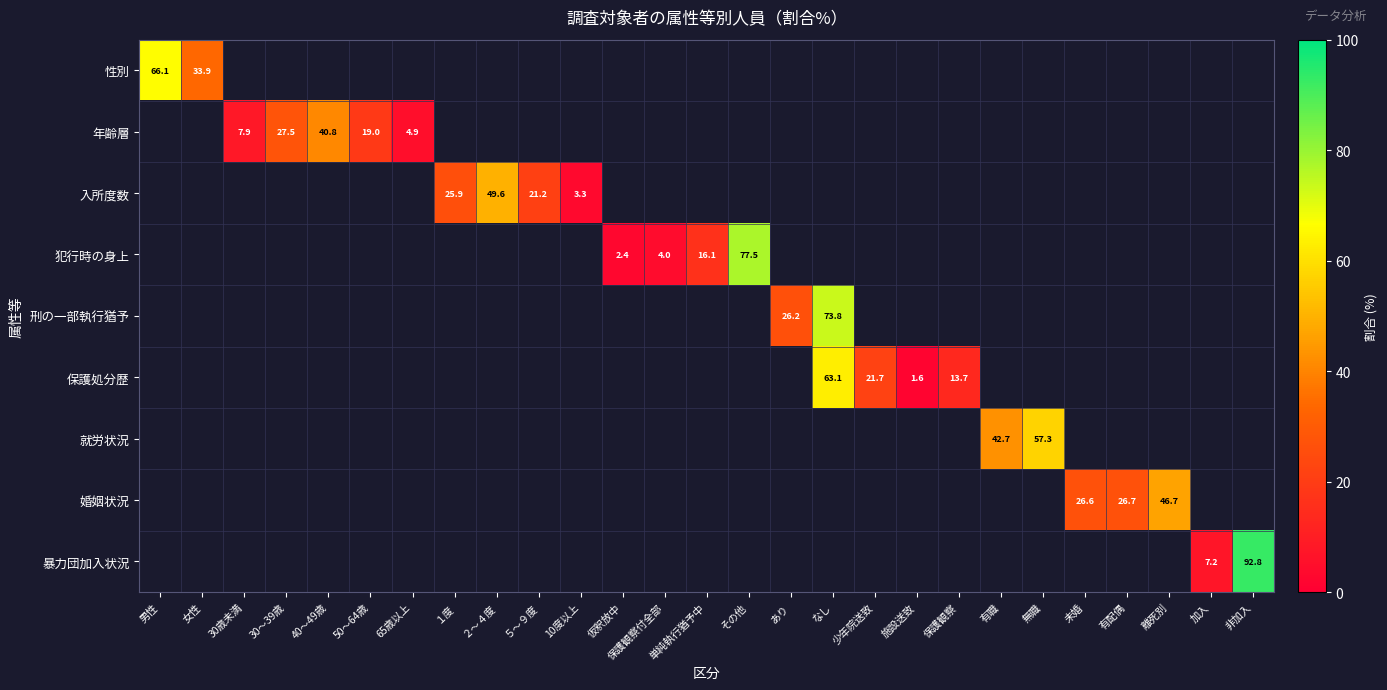

Rank the categories by 就労状況 value from lowest to highest.

男性, 女性, 30歳未満, 30～39歳, 40～49歳, 50～64歳, 65歳以上, １度, ２～４度, ５～９度, 10度以上, 仮釈放中, 保護観察付全部, 単純執行猶予中, その他, あり, なし, 少年院送致, 施設送致, 保護観察, 有職, 無職, 未婚, 有配偶, 離死別, 加入, 非加入